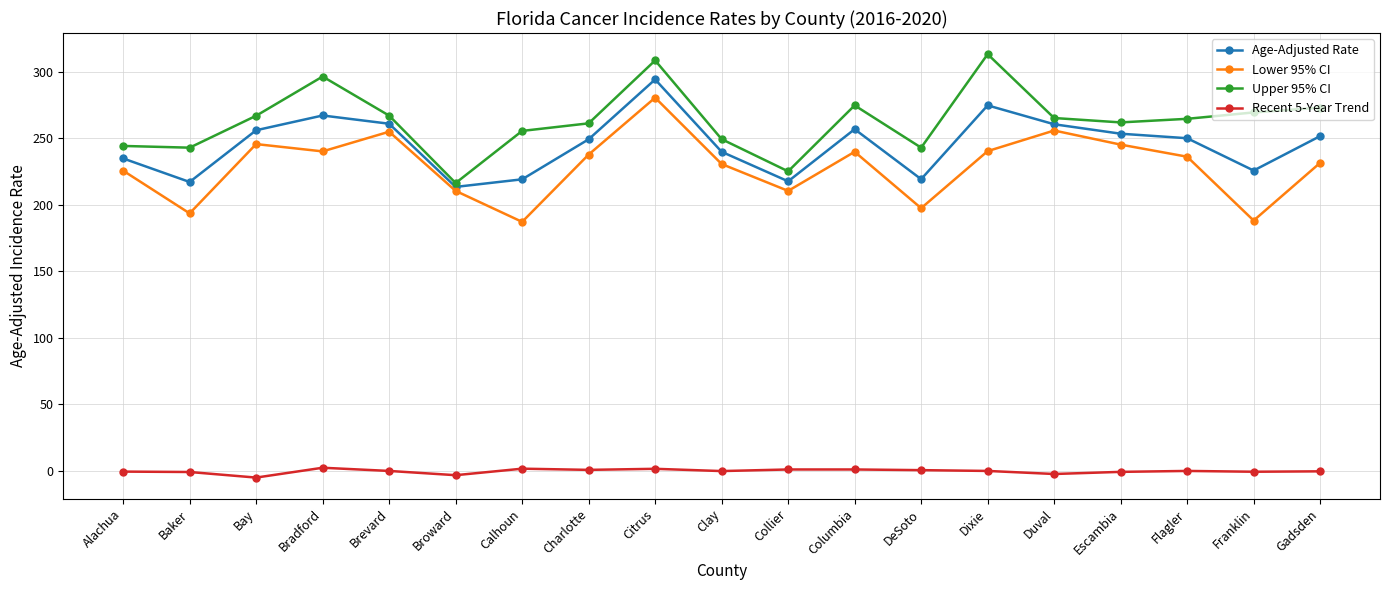

What are all the series names shown in the legend?

Age-Adjusted Rate, Lower 95% CI, Upper 95% CI, Recent 5-Year Trend